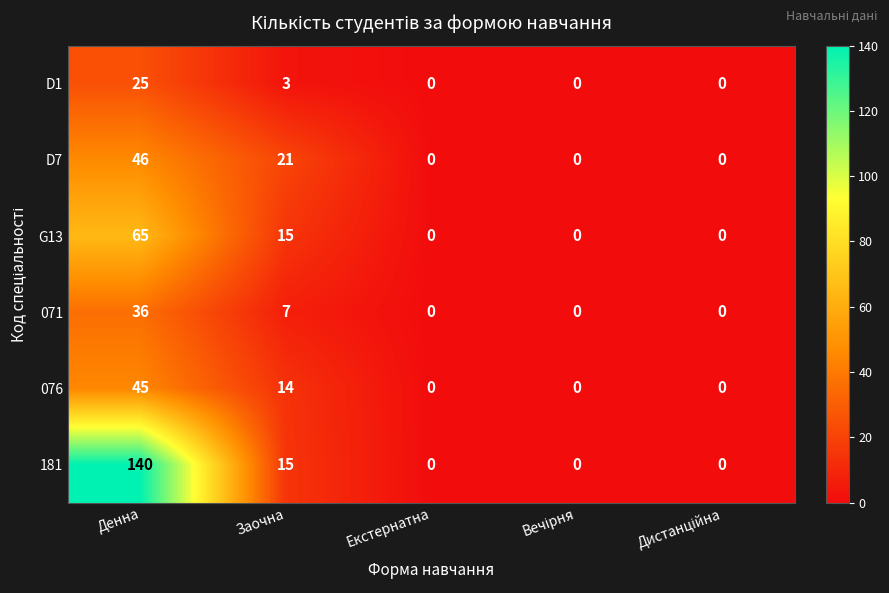

Where is 076 nearest to the value 22?

Заочна